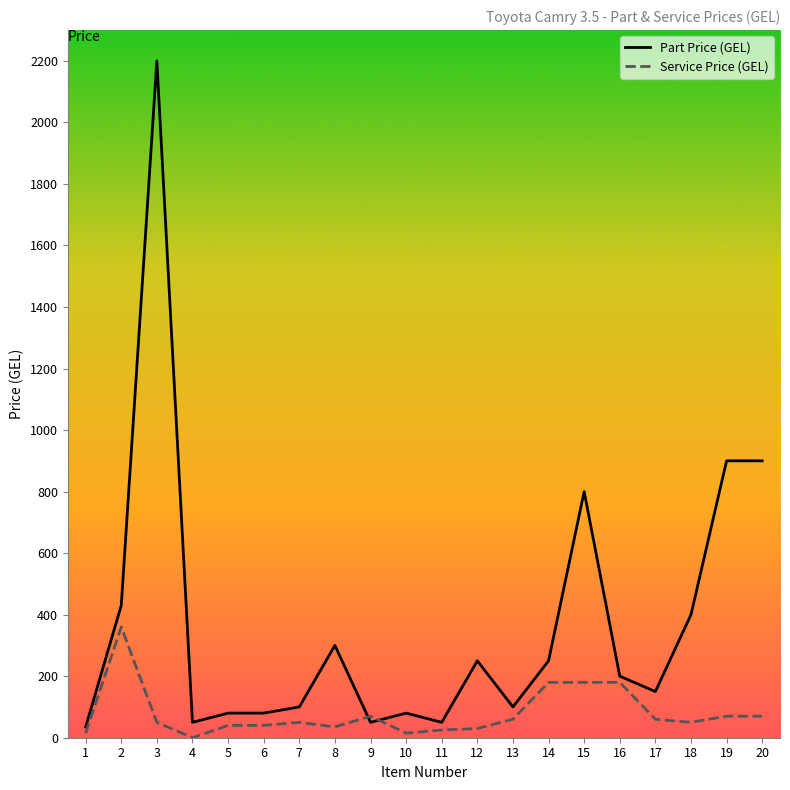

At which label does Service Price (GEL) first exceed 50?

2